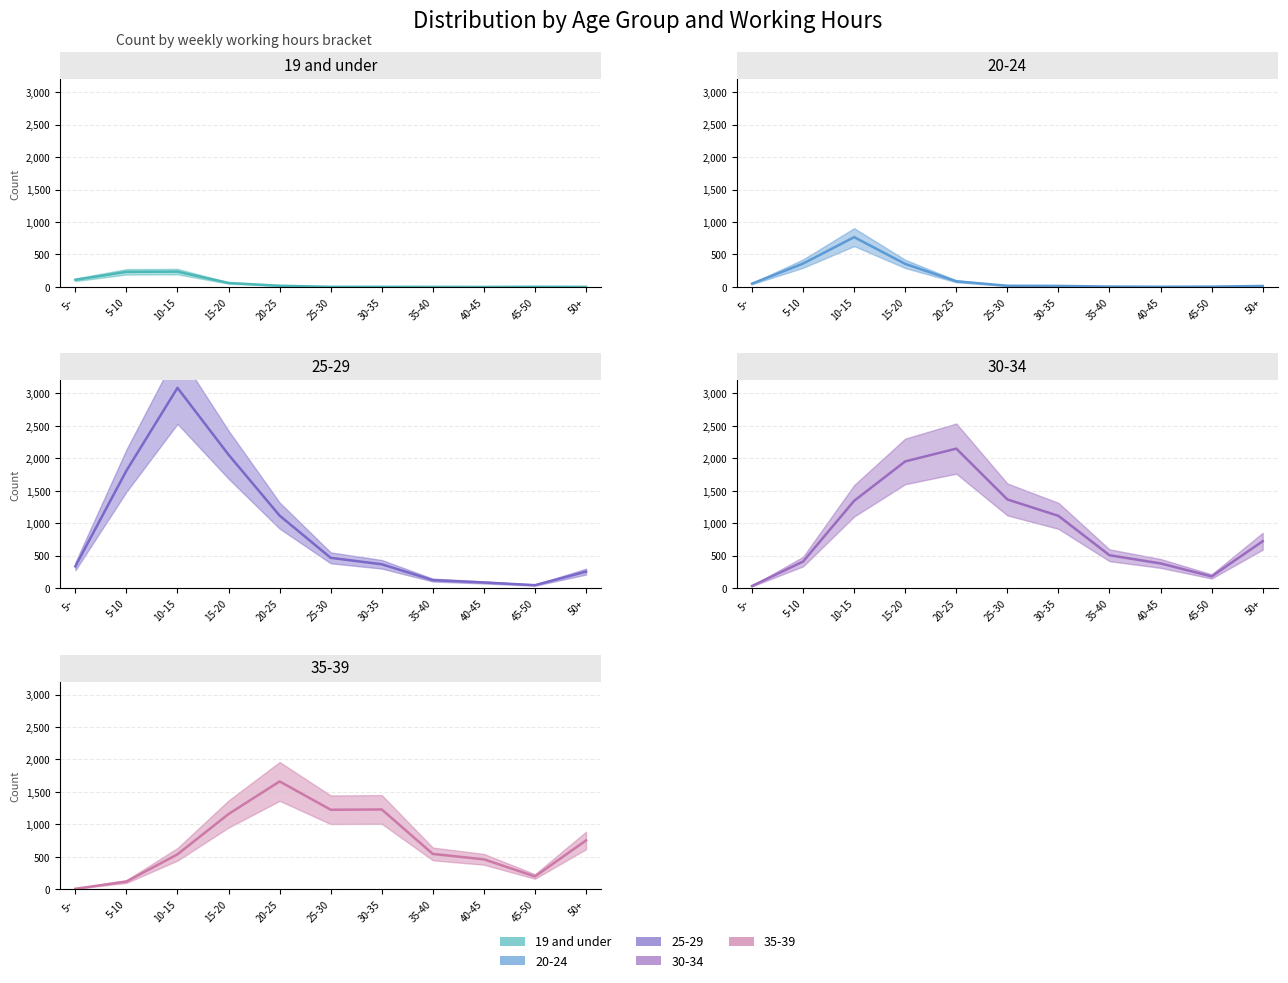

Reading right to left, list all the values displayed in this chart.

19 and under: 1	3	0	1	2	2	18	61	236	233	110
20-24: 15	5	3	6	16	18	87	355	767	360	51
25-29: 254	45	87	123	367	466	1117	2055	3085	1809	335
30-34: 722	180	380	506	1113	1366	2149	1952	1345	409	32
35-39: 752	197	461	544	1229	1225	1661	1159	538	119	7